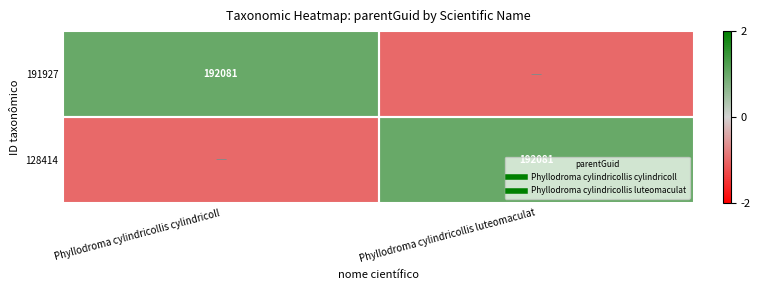

Read the 128414 value at Phyllodroma cylindricollis cylindricoll.

-1